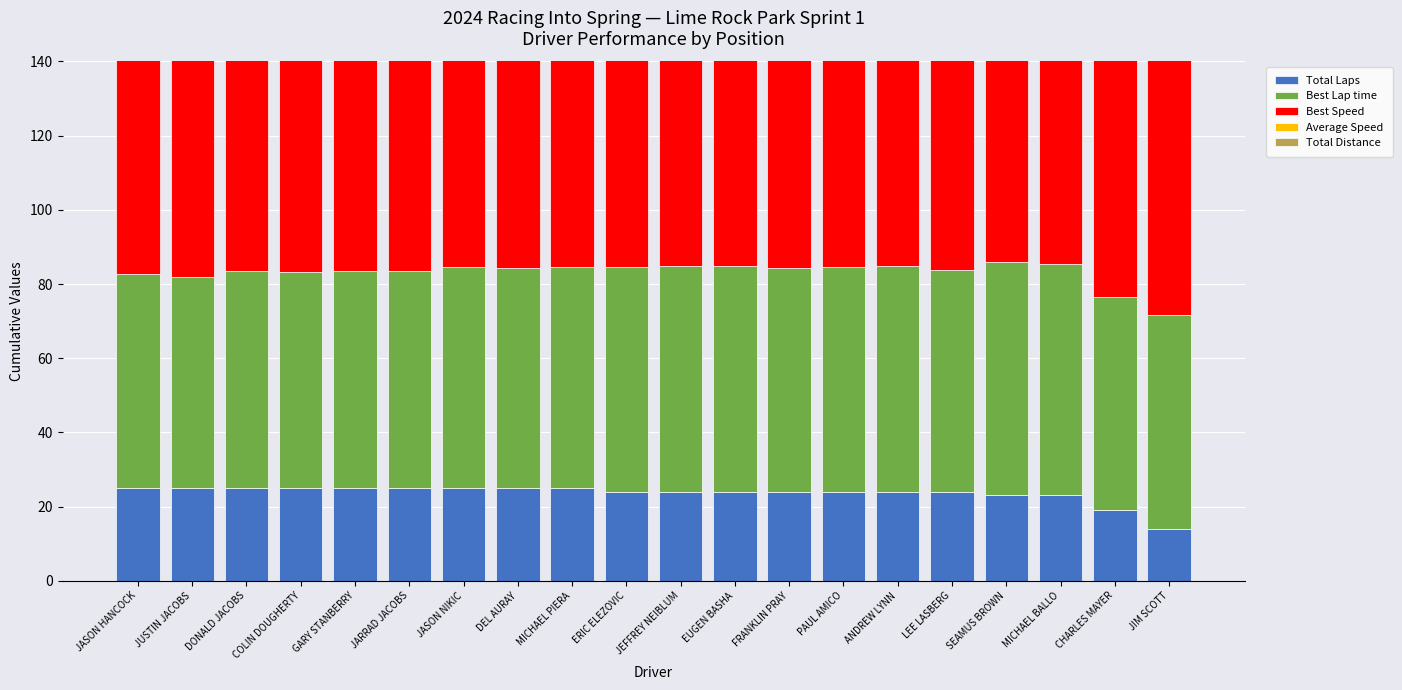

Rank the series by their maximum value, from lowest to highest.

Total Laps, Total Distance, Best Lap time, Average Speed, Best Speed